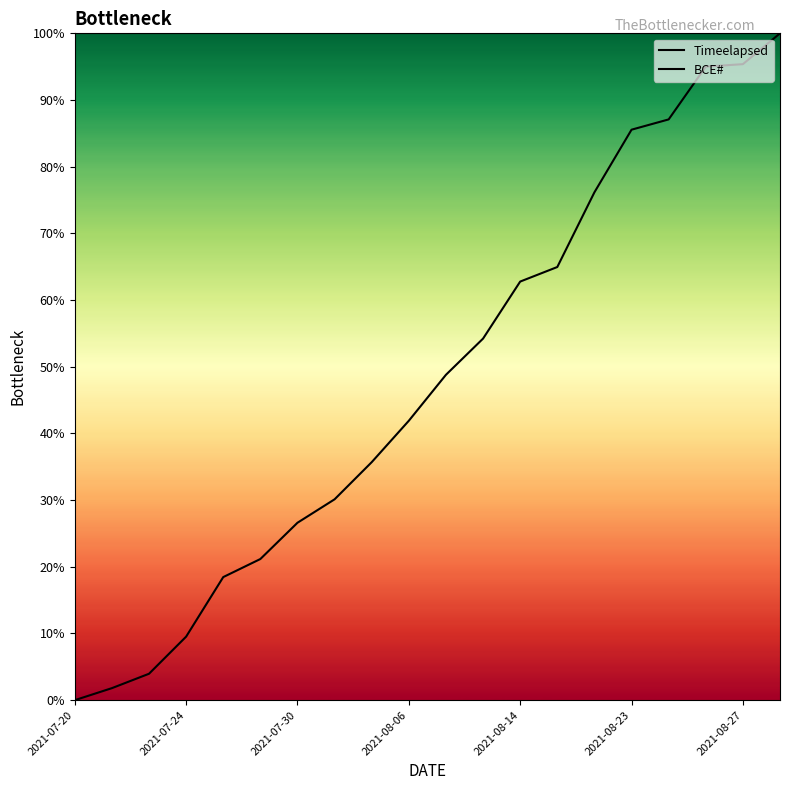

What are all the series names shown in the legend?

Timeelapsed, BCE#